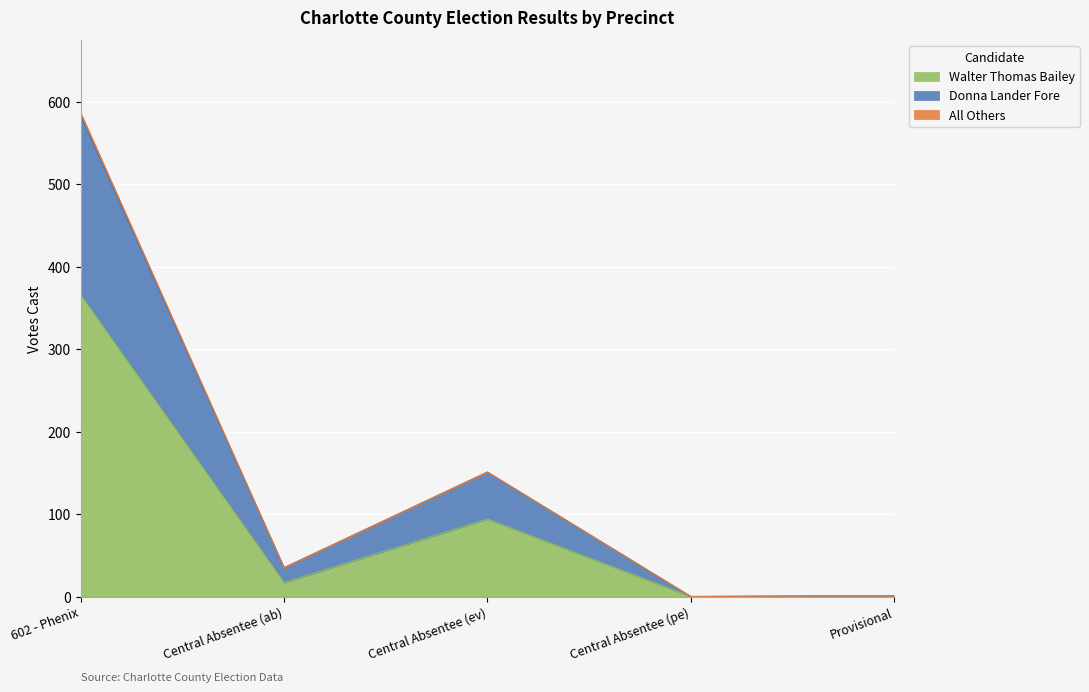

At how many categories does at least one series exceed 309?

1